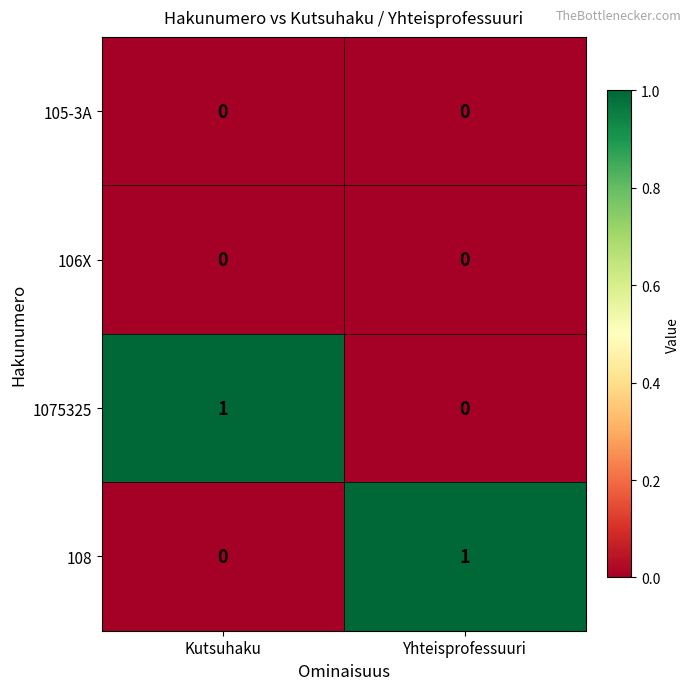

Reading left to right, what are all the values shown in this chart?

105-3A: Kutsuhaku=0	Yhteisprofessuuri=0
106X: Kutsuhaku=0	Yhteisprofessuuri=0
1075325: Kutsuhaku=1	Yhteisprofessuuri=0
108: Kutsuhaku=0	Yhteisprofessuuri=1